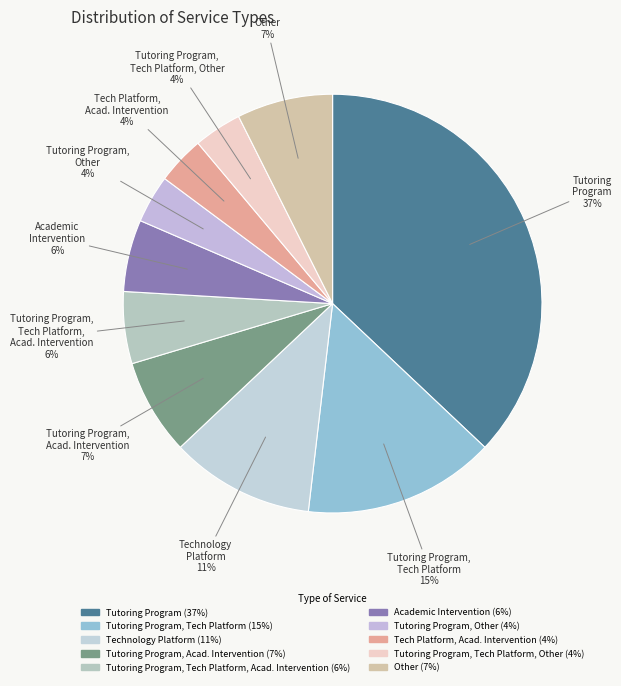

How many segments does this pie chart have?

10